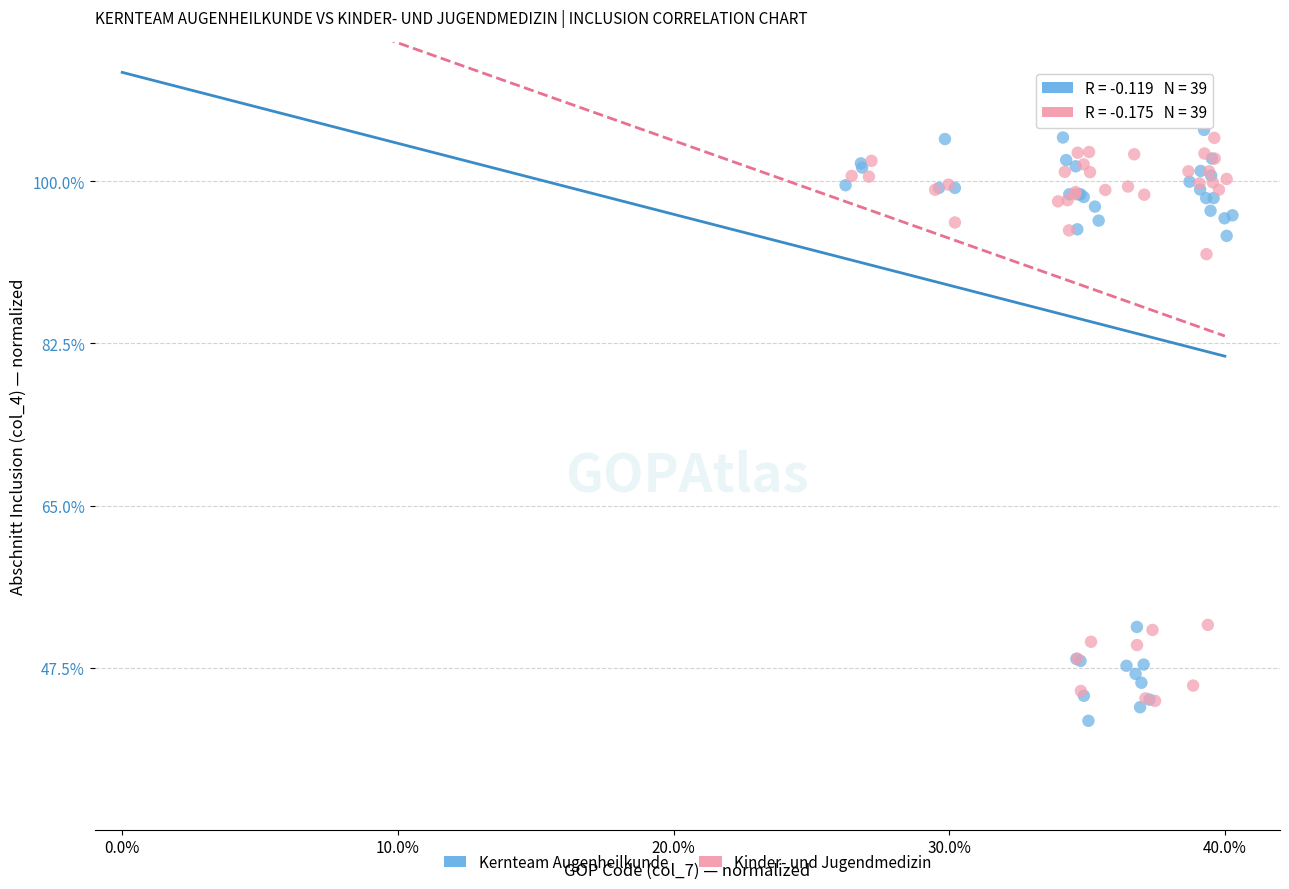

Which series has the widest spread of Y values?

Kernteam Augenheilkunde